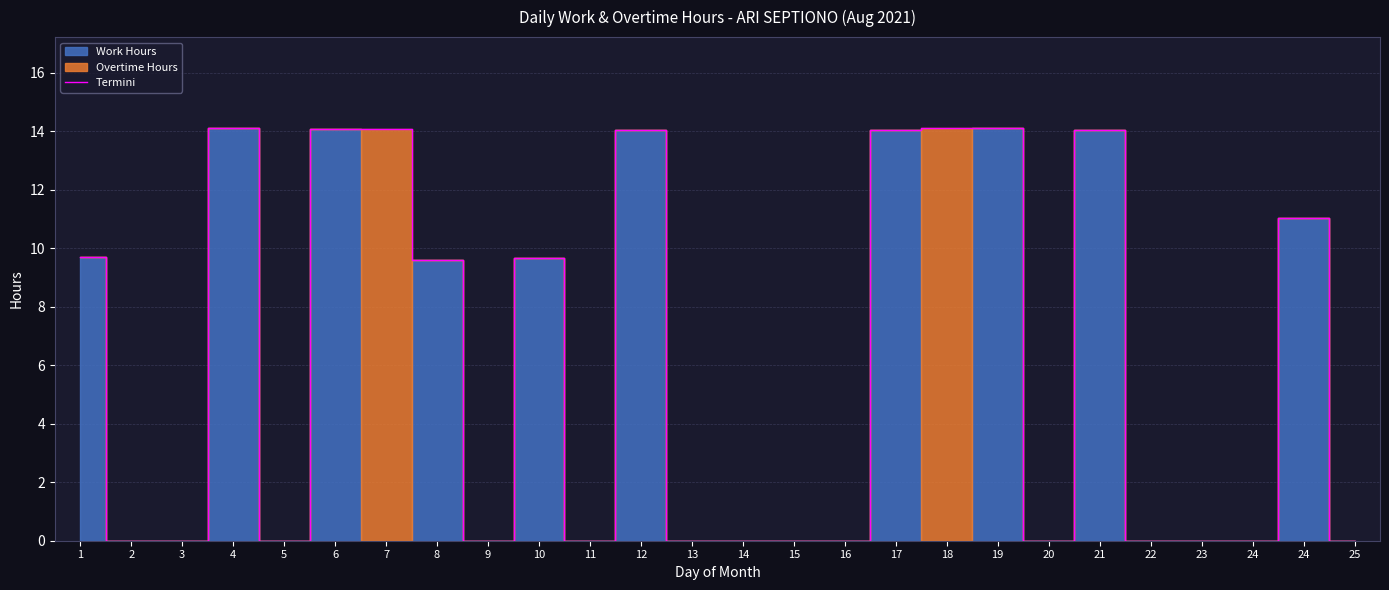

How many data points does each series have?

26